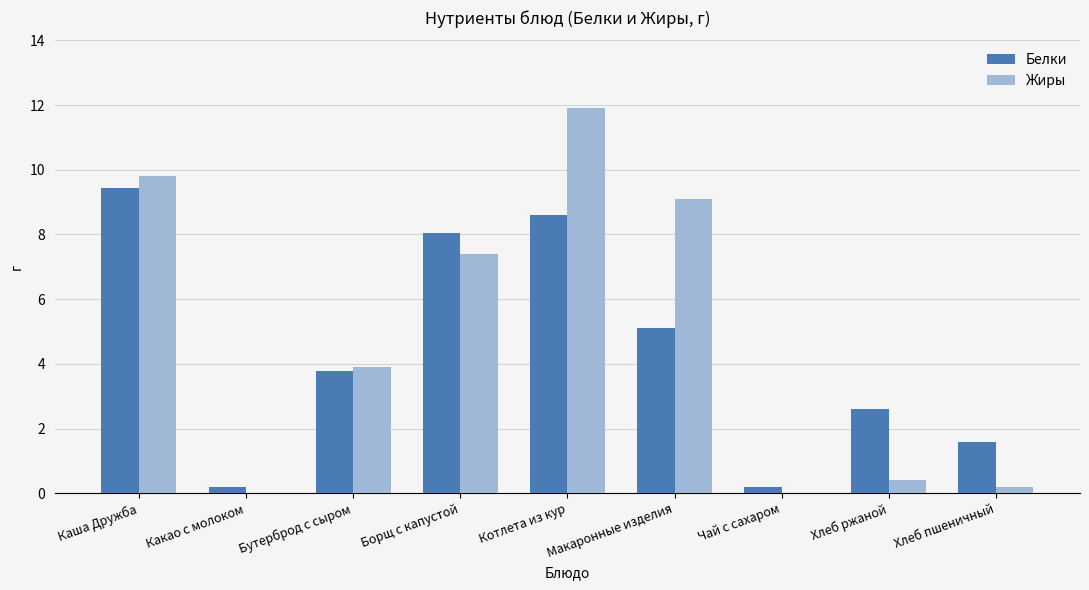

Which series has the largest range (max minus min)?

Жиры